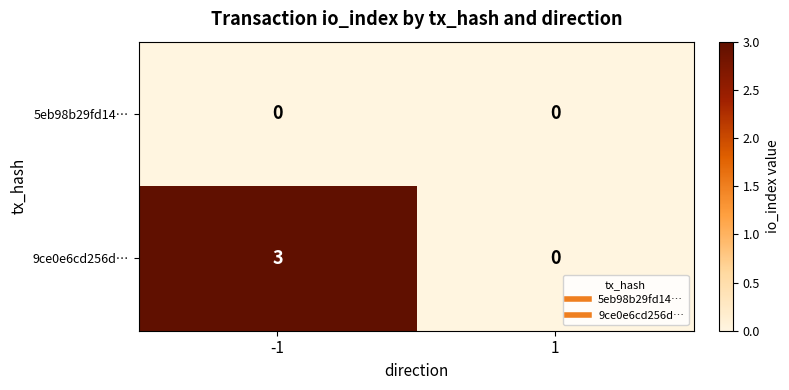

Reading left to right, transcribe all the data shown in this chart.

5eb98b29fd14…: -1=0	1=0
9ce0e6cd256d…: -1=3	1=0